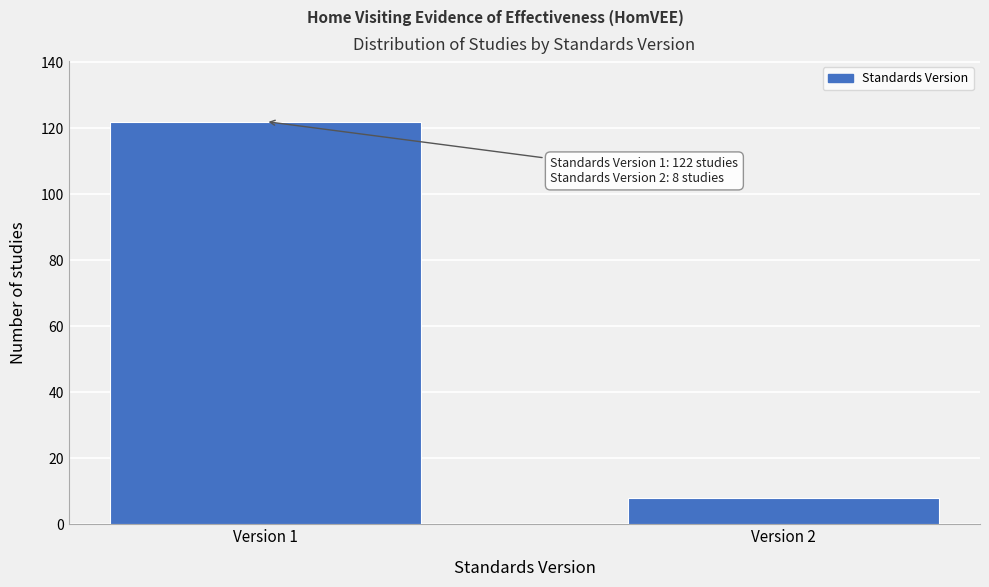

Reading right to left, extract all data points from this chart.

8	122